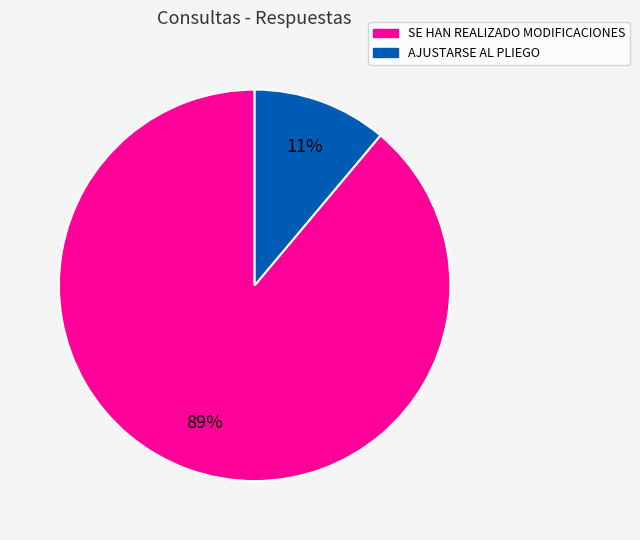

To the nearest percent, what is the average slice percentage?

50%